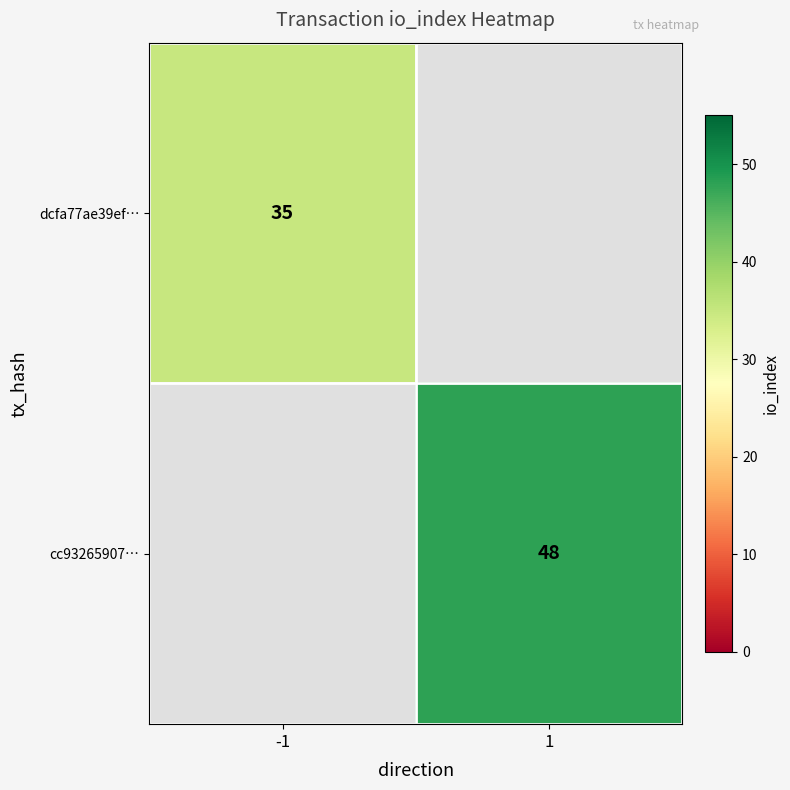

Count the number of data series in this chart.

2